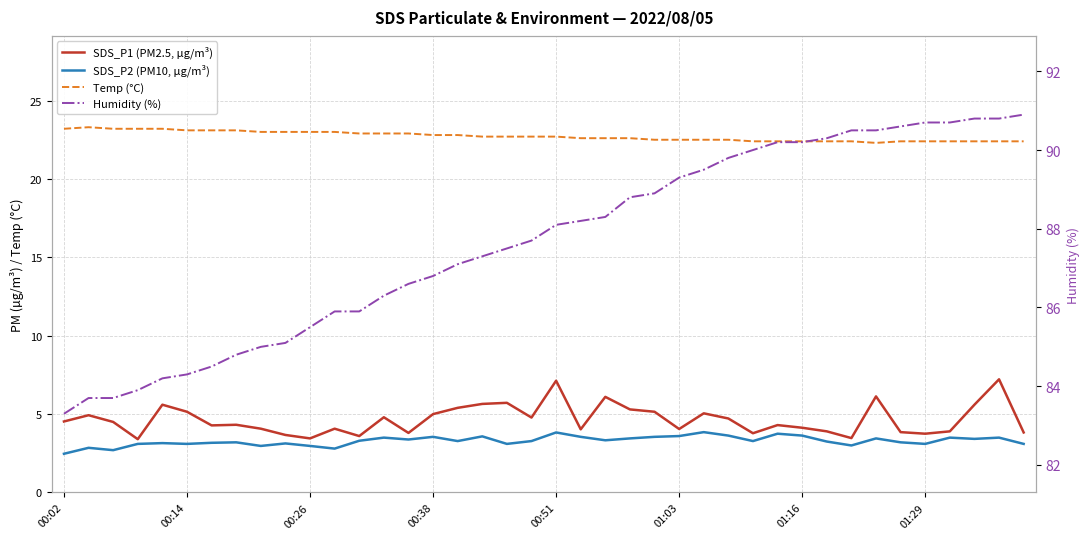

Between 9 and 14, which series saw the biggest shift?

Humidity (%)